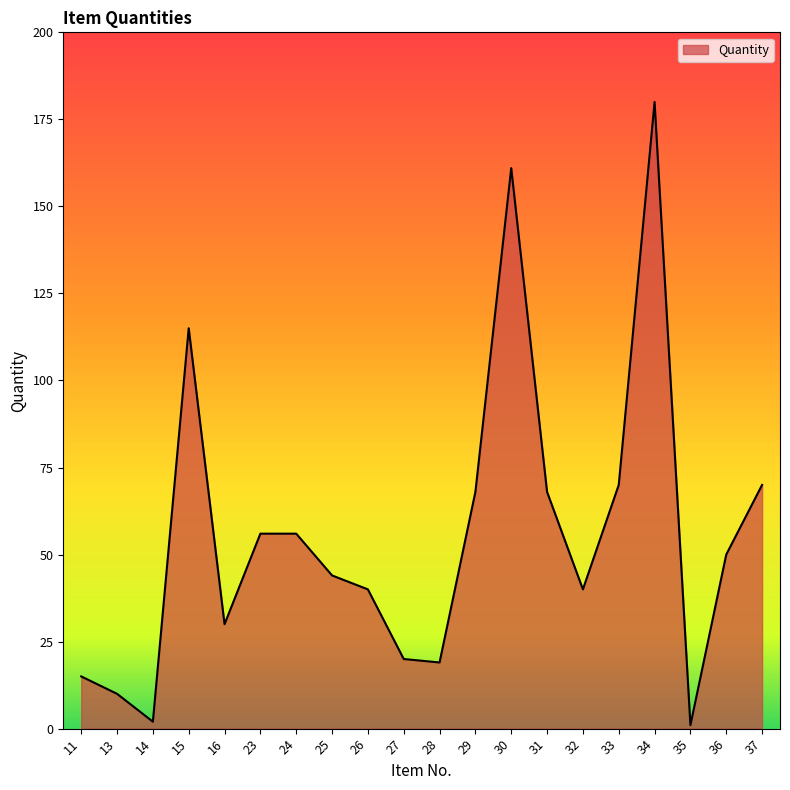

What is the sum of all values?

1115